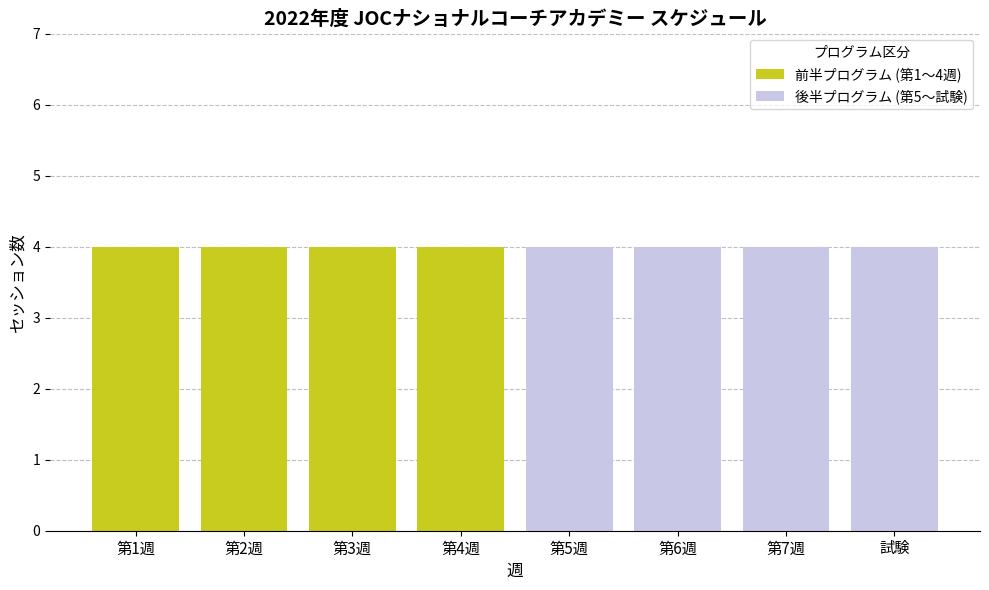

Which category has the lowest value across all series?

第5週